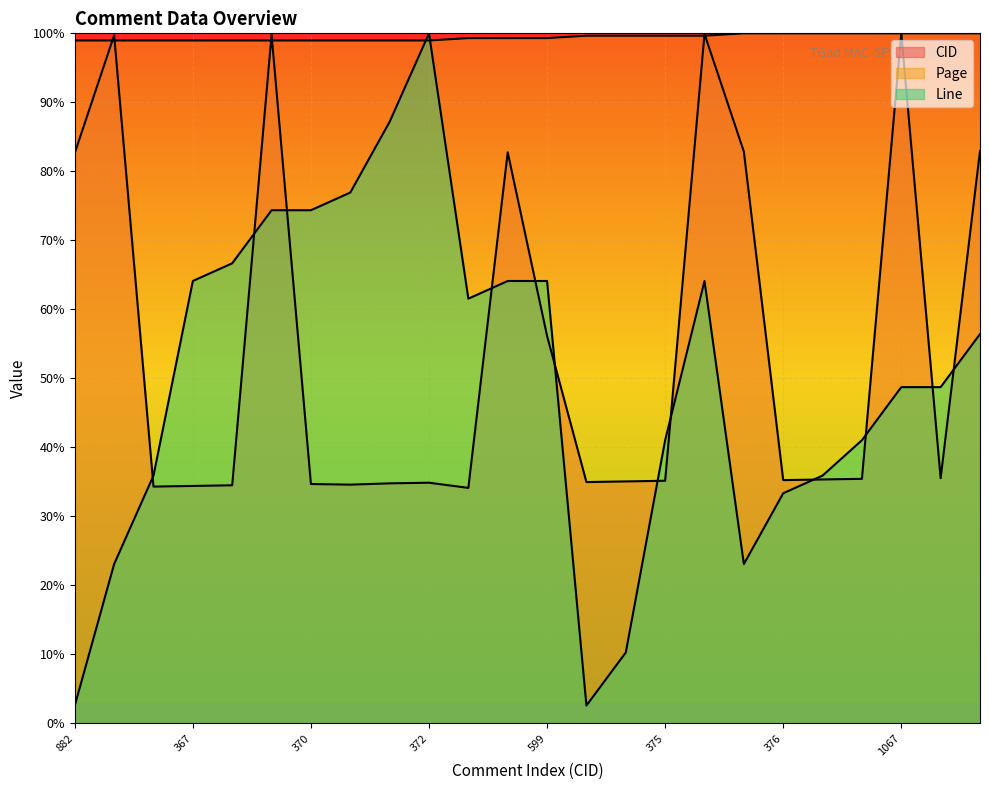

Reading left to right, list all the values displayed in this chart.

CID: 82.7	99.7	34.3	34.4	34.5	99.8	34.7	34.6	34.8	34.9	34.1	82.8	56.1	35.0	35.1	35.1	99.9	82.8	35.2	35.3	35.4	100.0	35.5	82.9
Page: 99.0	99.0	99.0	99.0	99.0	99.0	99.0	99.0	99.0	99.0	99.3	99.3	99.3	99.7	99.7	99.7	99.7	100.0	100.0	100.0	100.0	100.0	100.0	100.0
Line: 2.6	23.1	35.9	64.1	66.7	74.4	74.4	76.9	87.2	100.0	61.5	64.1	64.1	2.6	10.3	41.0	64.1	23.1	33.3	35.9	41.0	48.7	48.7	56.4